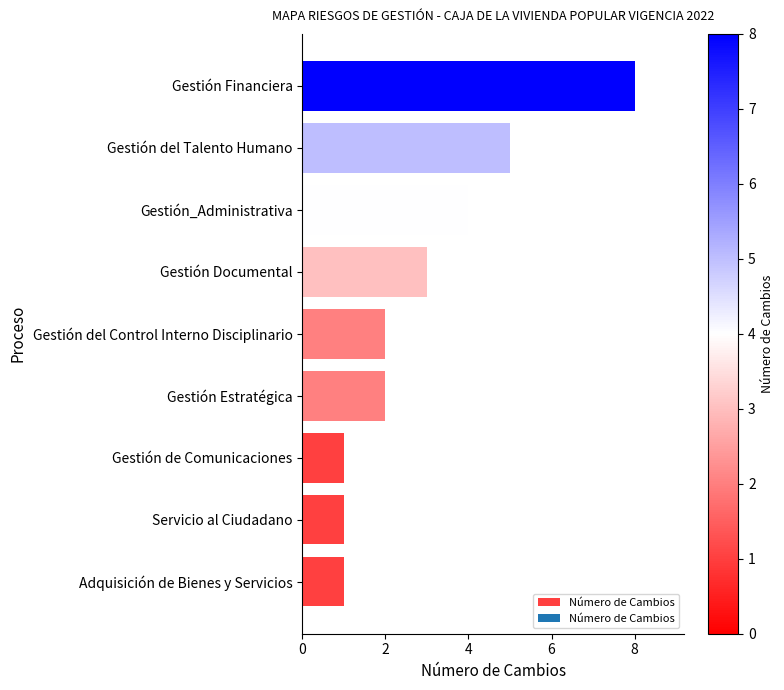

Count the values in the range 1 to 4.

7